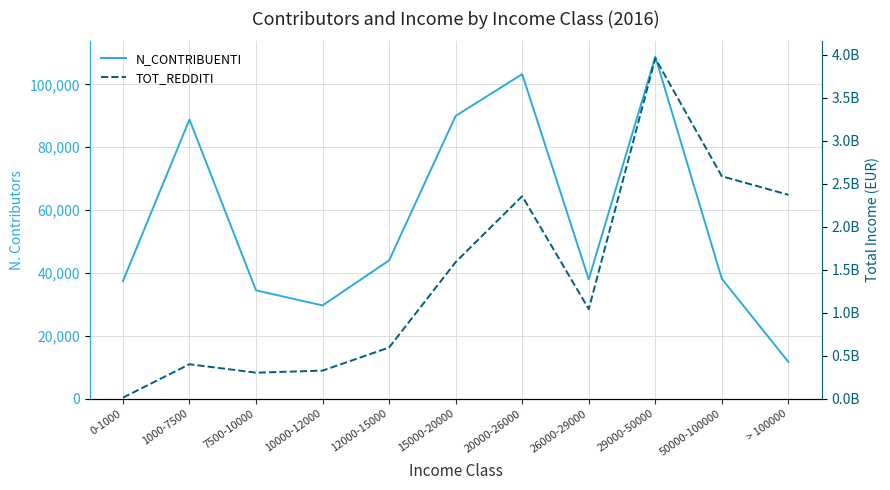

True or false: N_CONTRIBUENTI has more than 0 points higher than both neighbors.

True